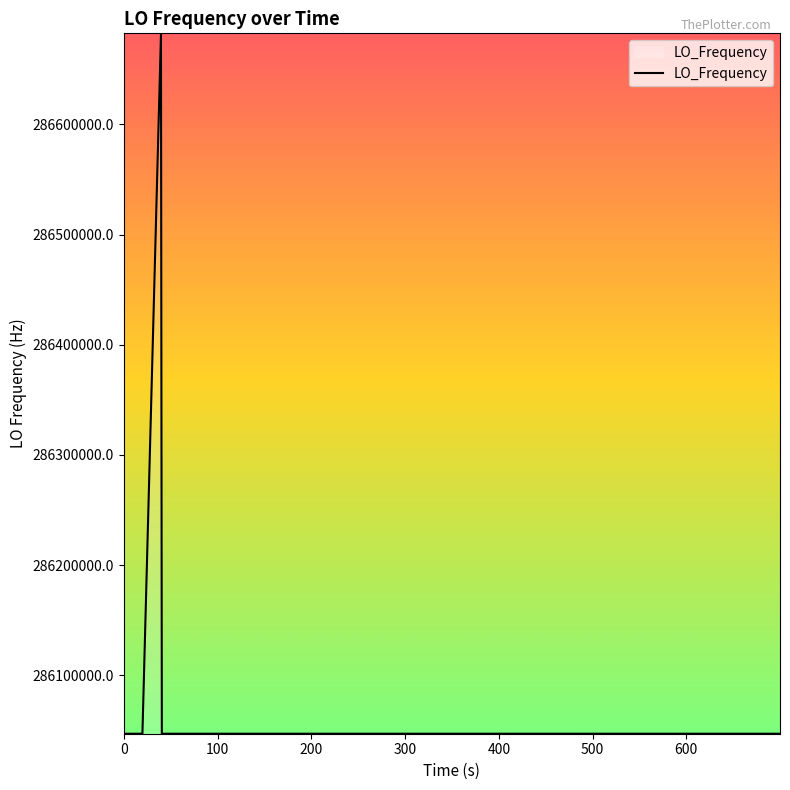

What is the maximum value shown in the chart?

286682704.4